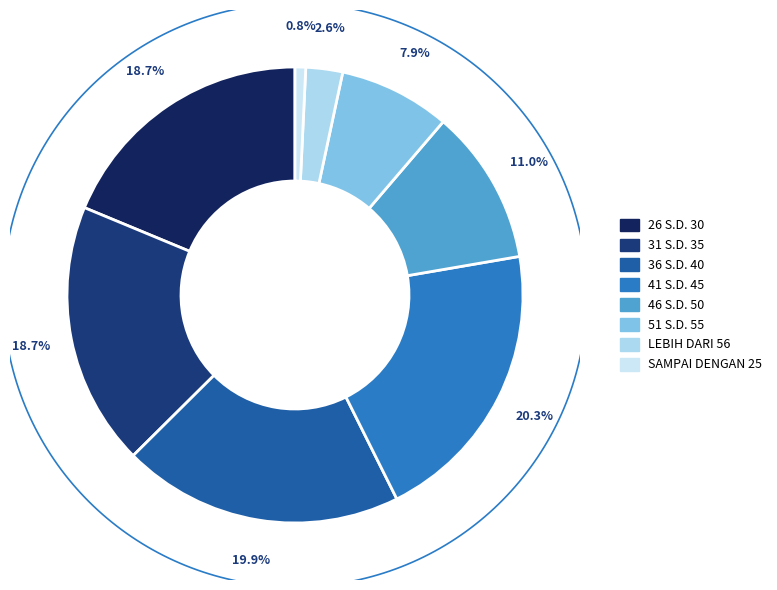

Approximately how many times larger is the value at 26 S.D. 30 compared to LEBIH DARI 56?

7.2